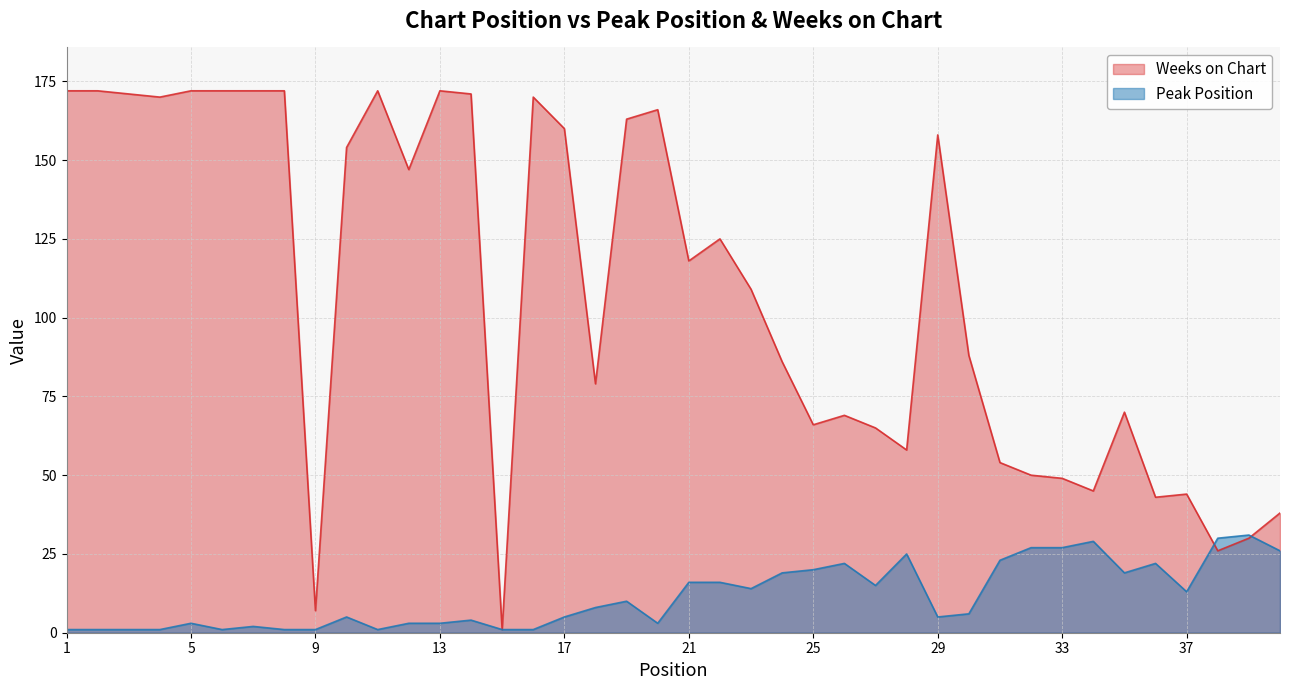

Which has a higher value, 6 or 38?

38